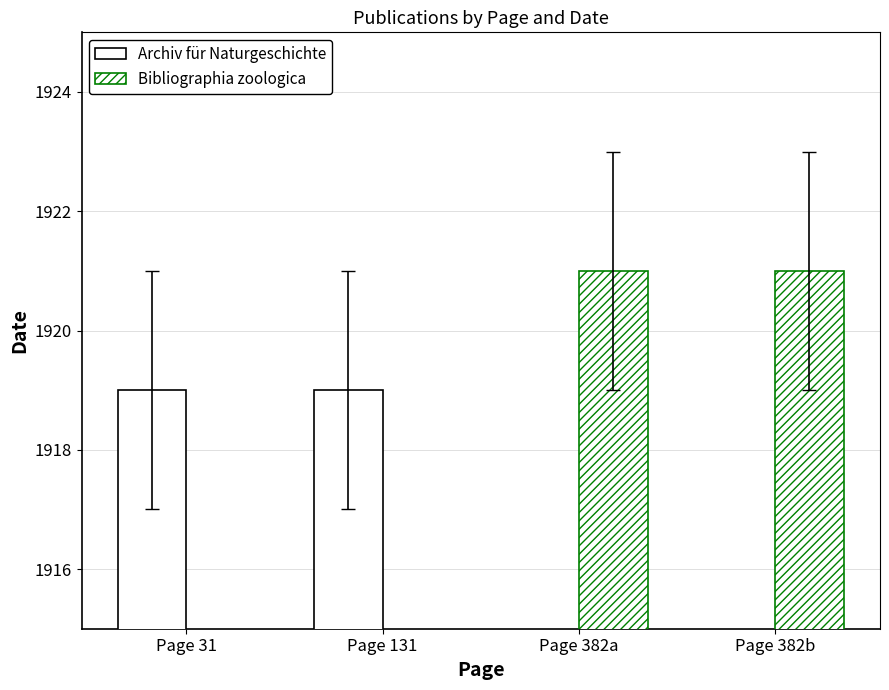

What is the minimum value shown in the chart?

1919.0